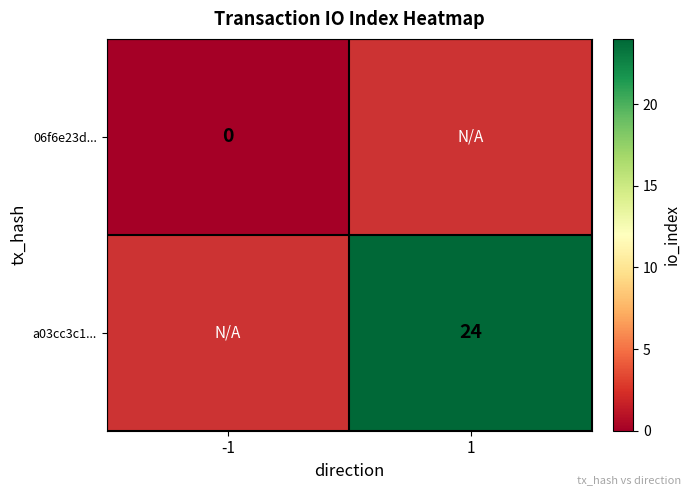

True or false: a03cc3c1... has a value of 24 at 1.

True